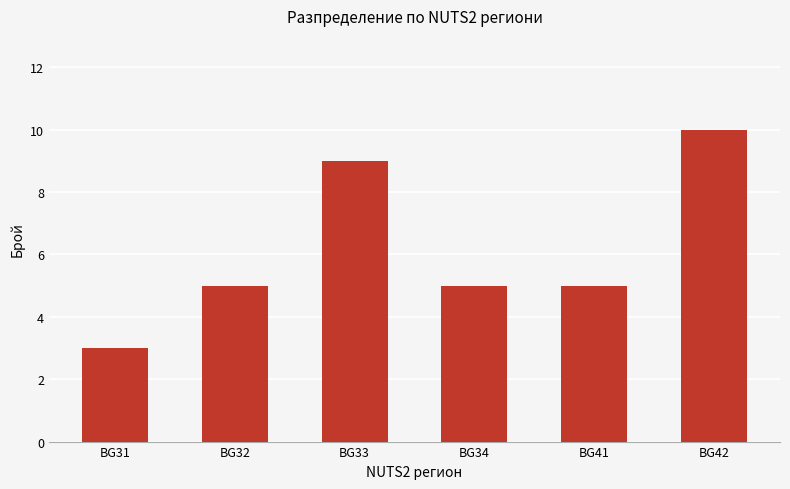

How many categories are shown in the chart?

6